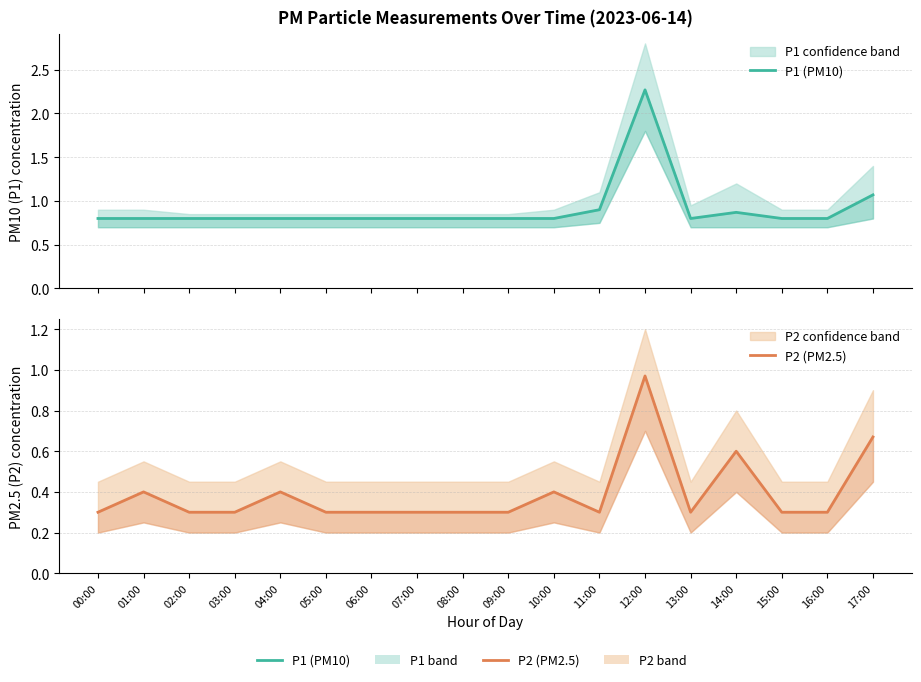

At which category is the sum across all series the highest?

12:00